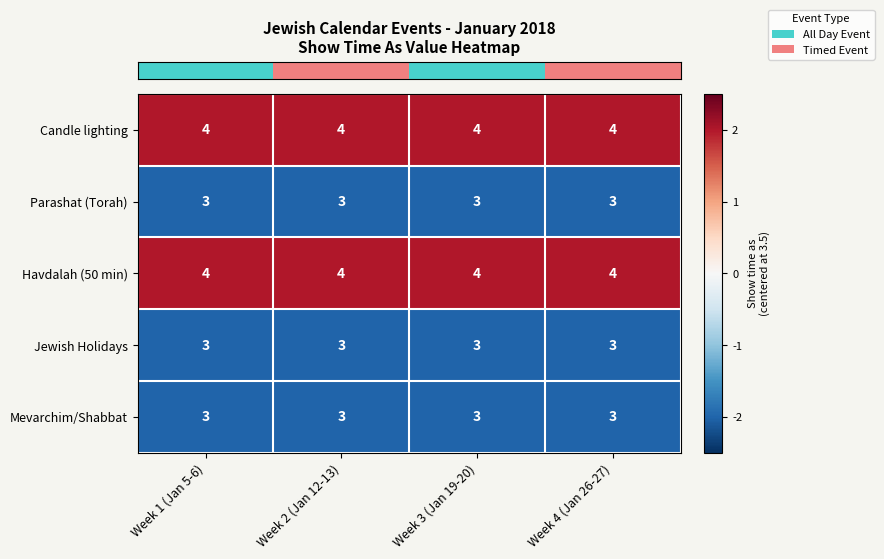

Is the value of Havdalah (50 min) at Week 2 (Jan 12-13) greater than the value of Jewish Holidays at Week 1 (Jan 5-6)?

Yes